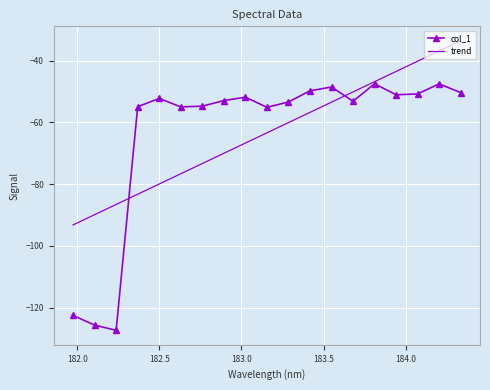

What is the smallest value displayed?

-127.3